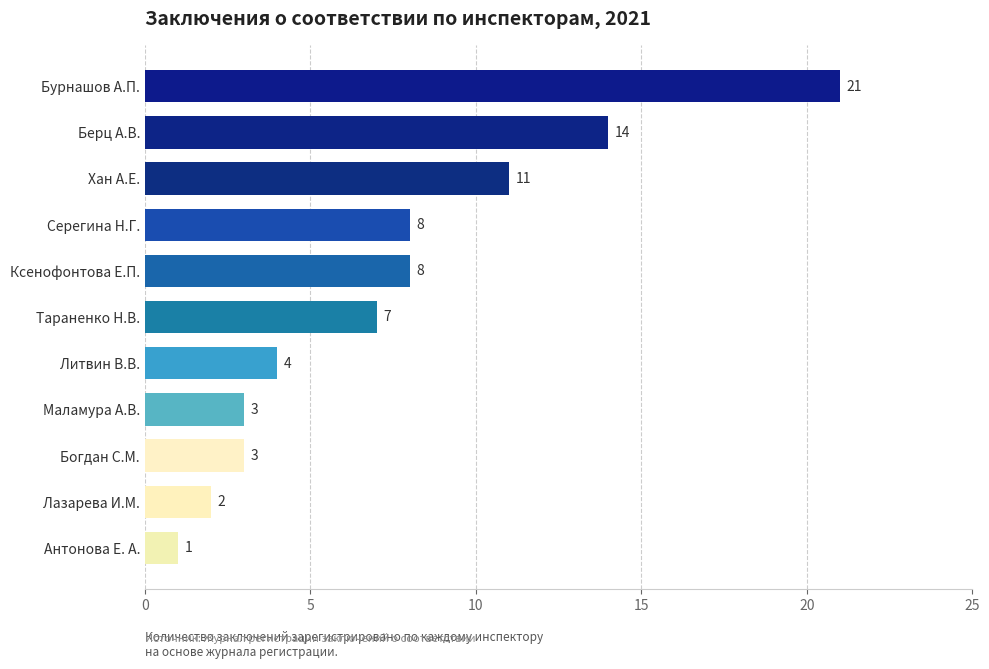

What is the difference between the maximum and minimum values?

20